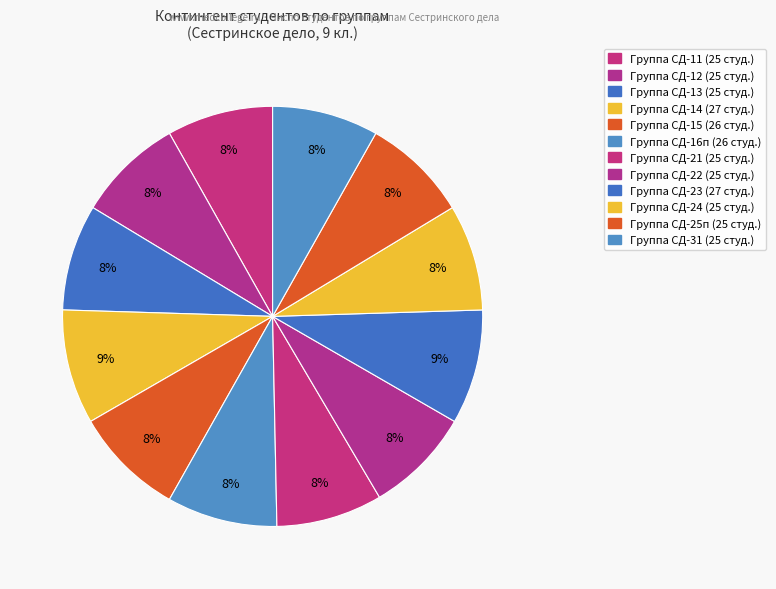

Rank the categories by value from lowest to highest.

СД-11, СД-12, СД-13, СД-21, СД-22, СД-24, СД-25п, СД-31, СД-15, СД-16п, СД-14, СД-23